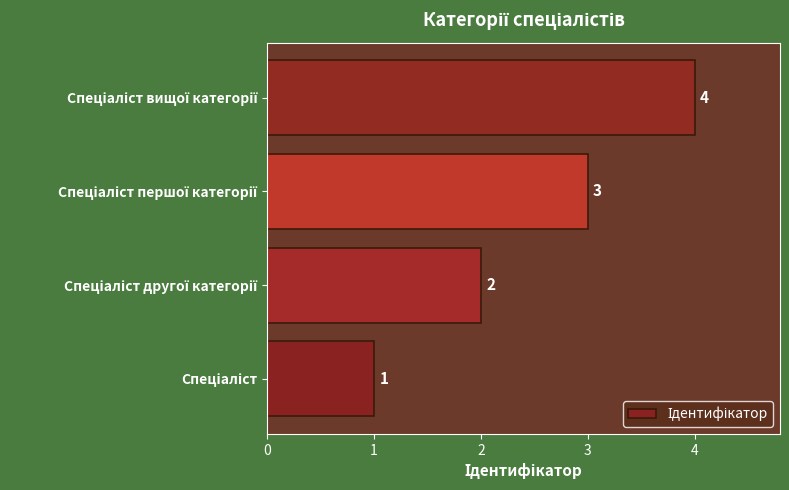

What is the difference between the maximum and minimum values?

3